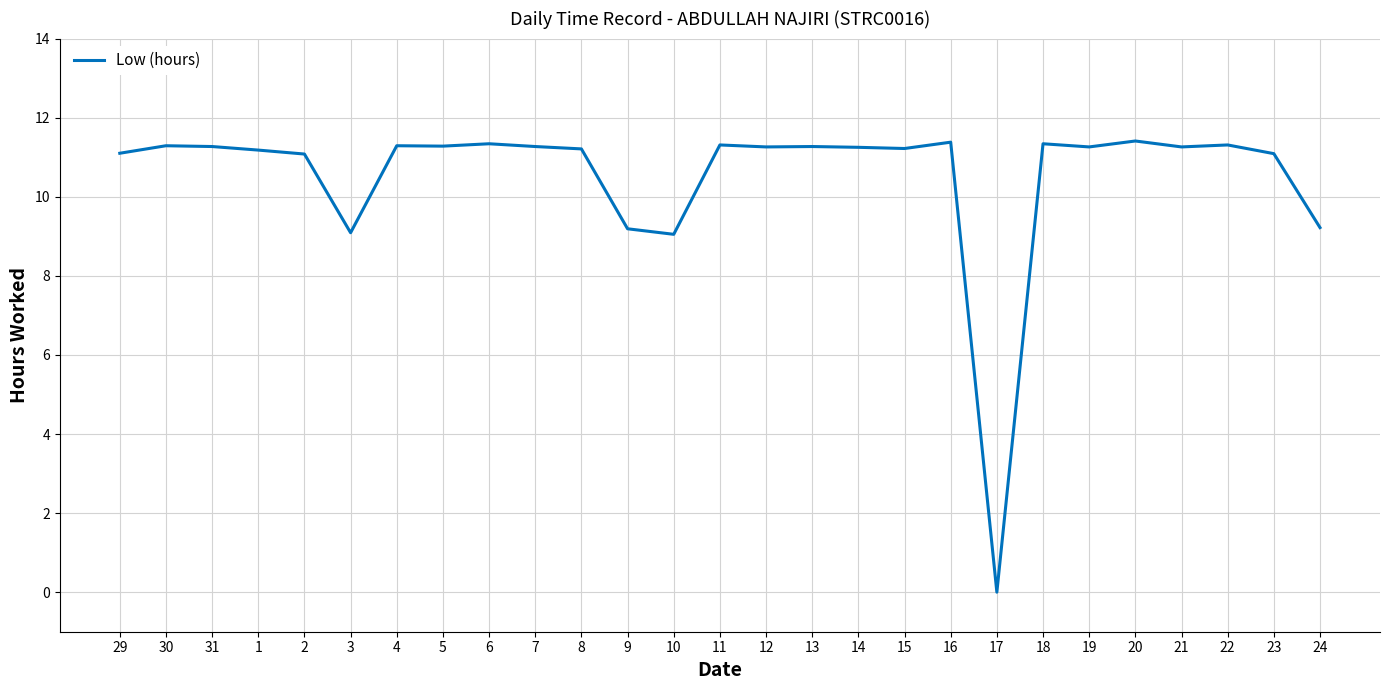

What position from the left is 10?

13